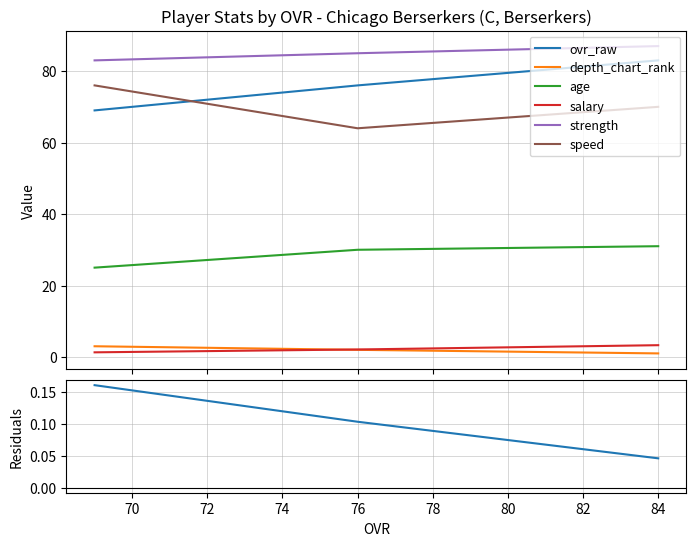

At how many categories does at least one series exceed 16?

3